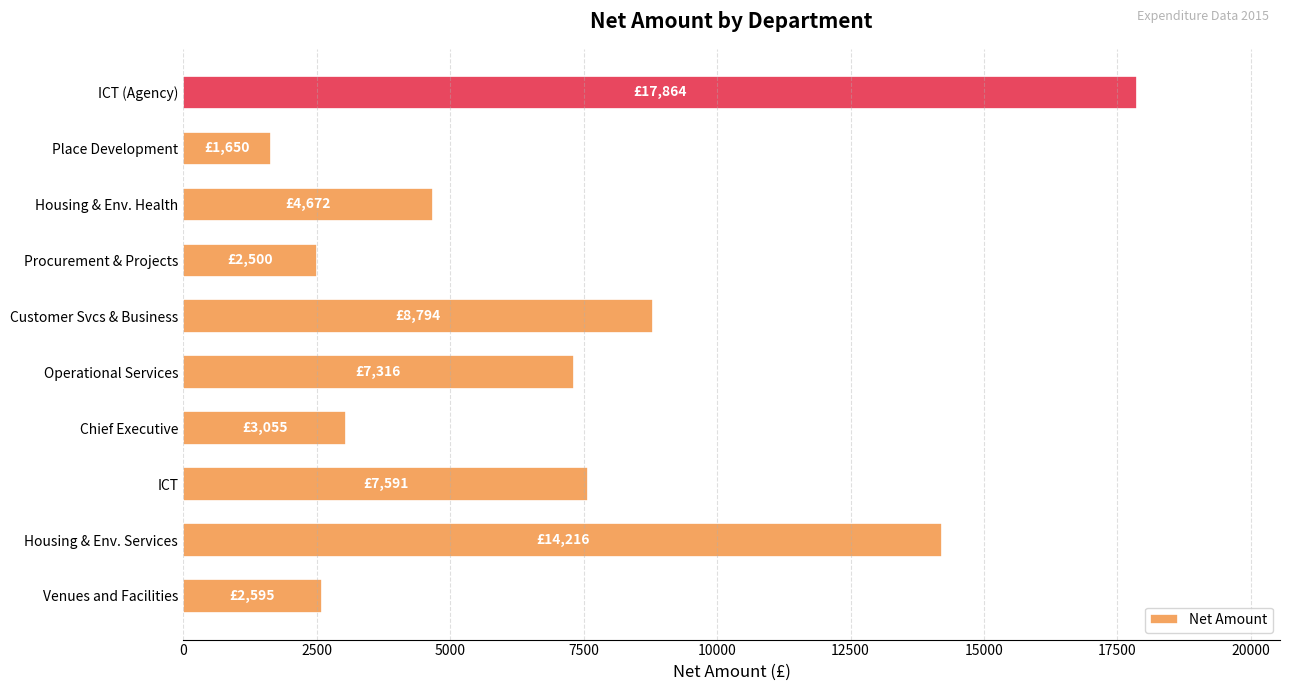

What is the greatest value displayed?

17864.0